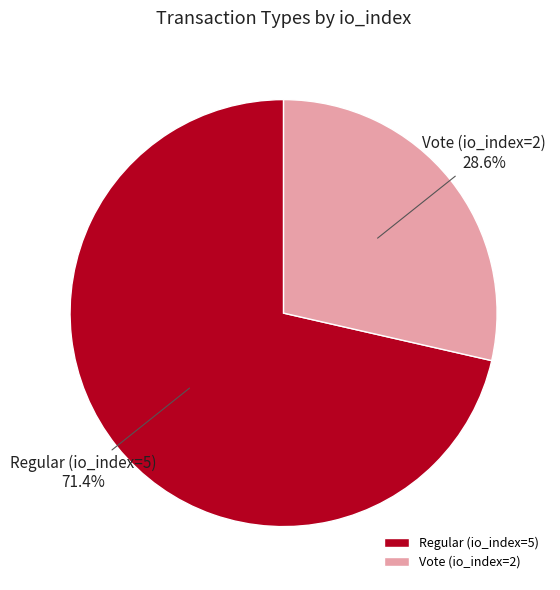

What is the largest slice in the pie chart?

Regular (io_index=5)